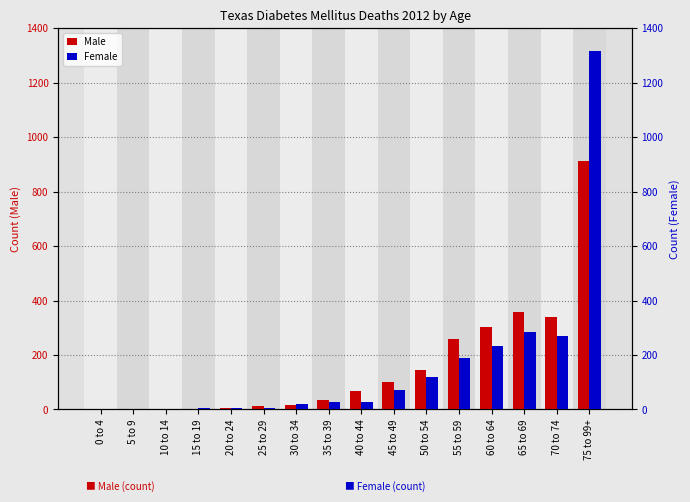

What is the label of the 13th bar from the right?

15 to 19